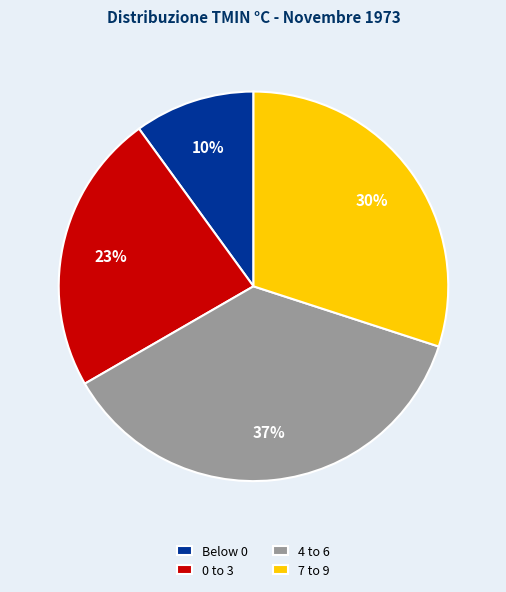

How many slices are in this pie chart?

4